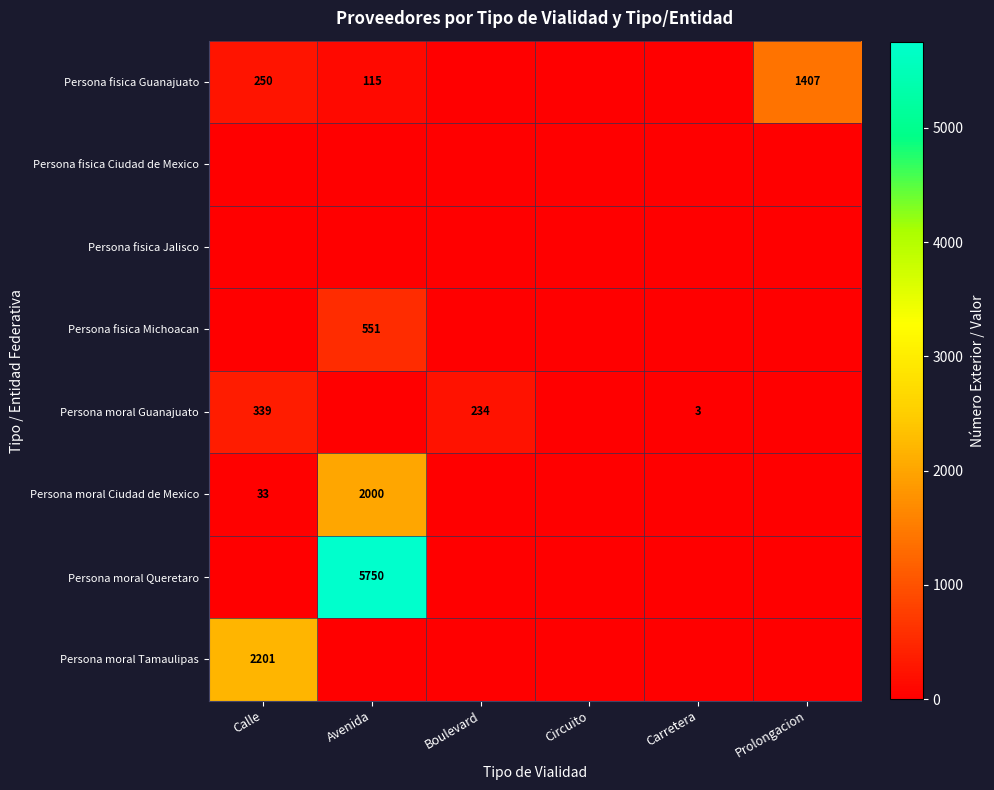

What is the sum of the Persona moral Ciudad de Mexico values at Calle and Avenida?

2033